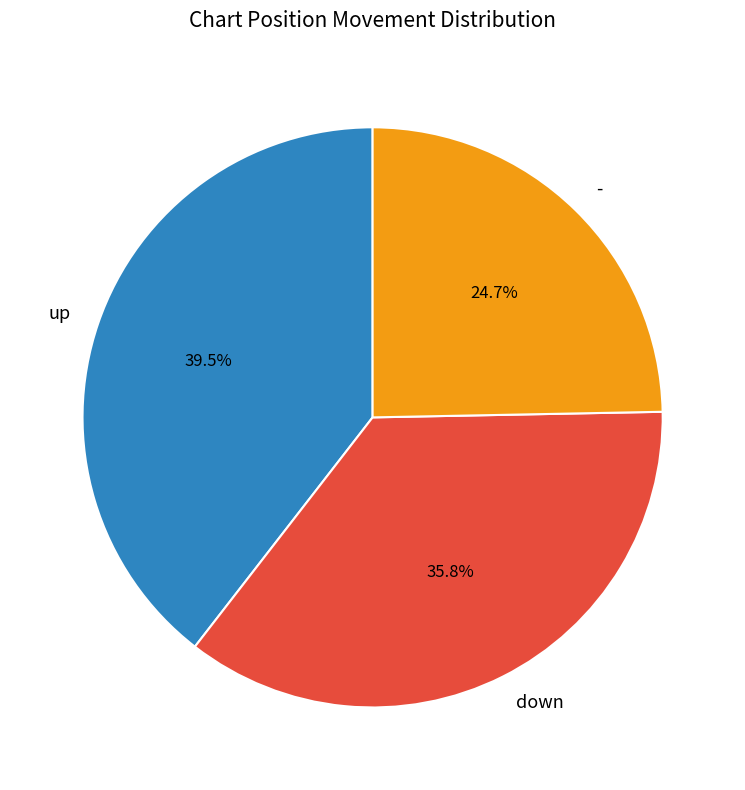

How many segments does this pie chart have?

3